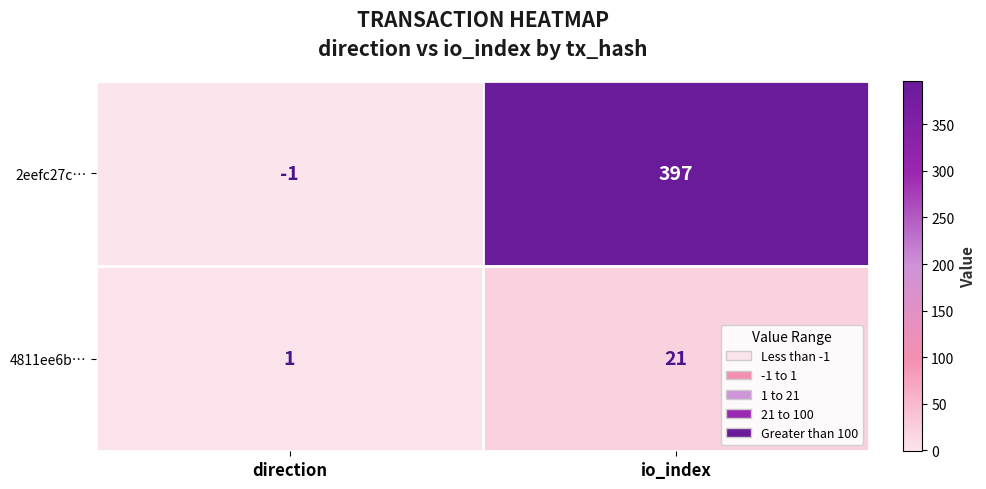

Which series changed the most between direction and io_index?

2eefc27c…